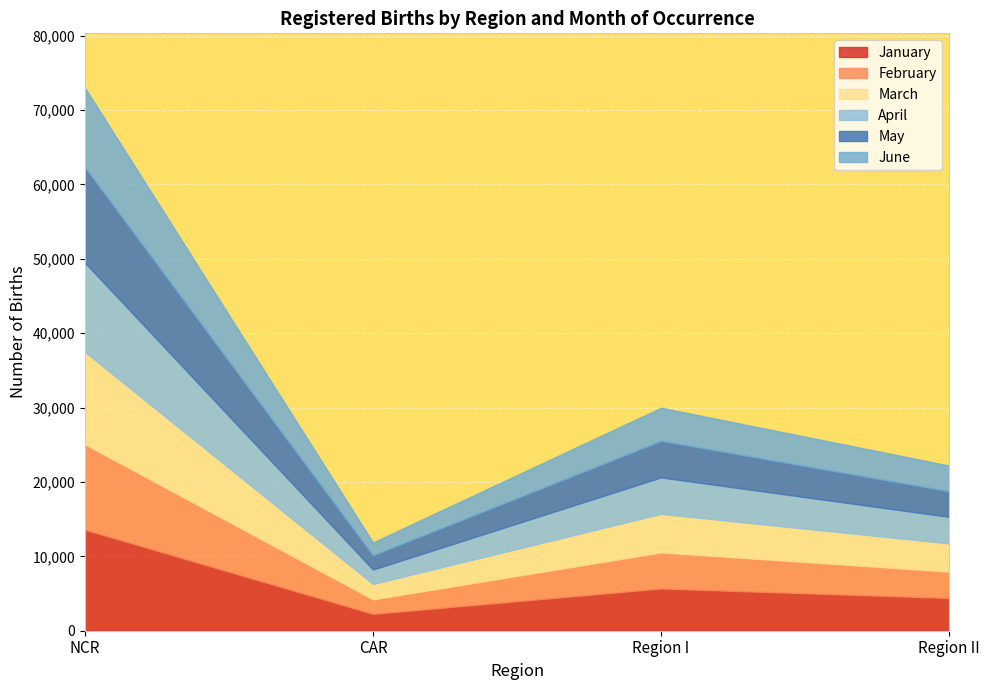

How many interior local peaks does the January series have?

1